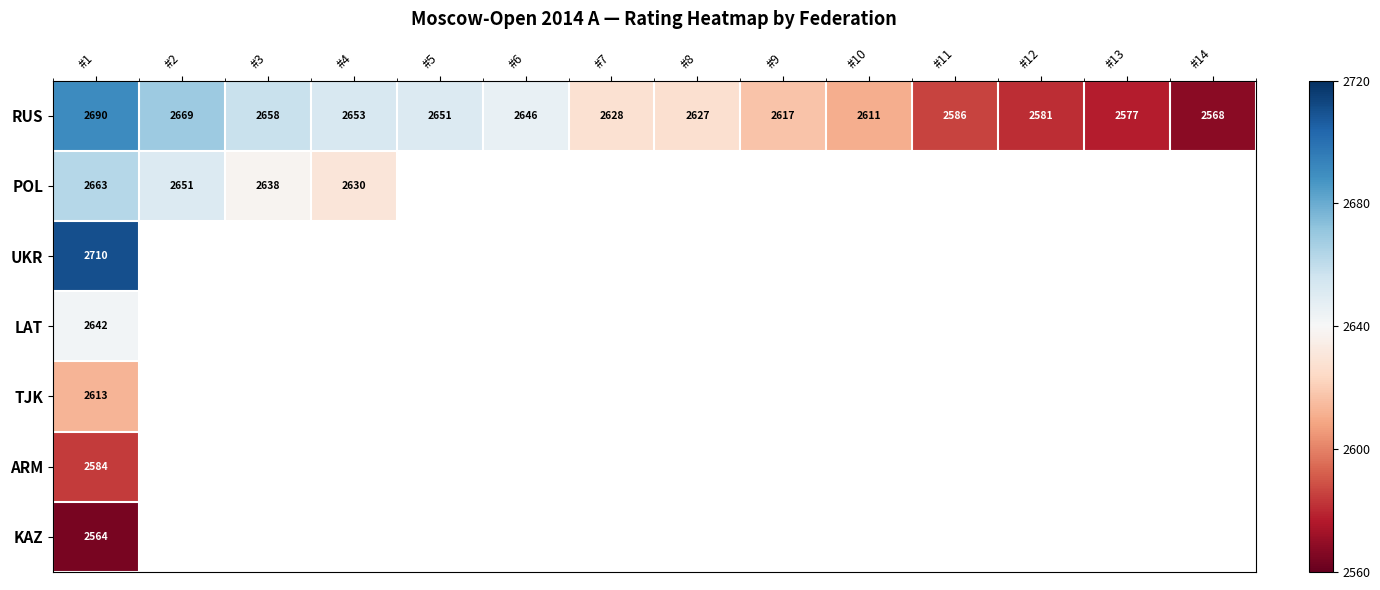

What is the smallest value displayed?

2564.0